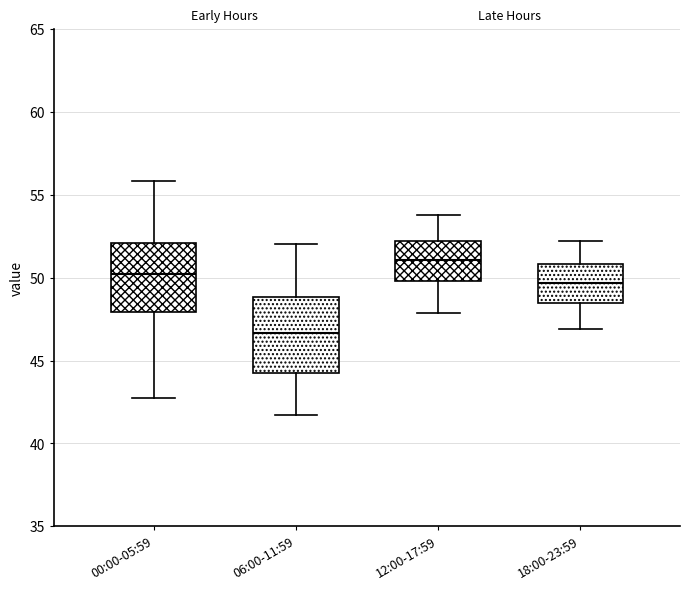

Which box has the highest median line?

12:00-17:59